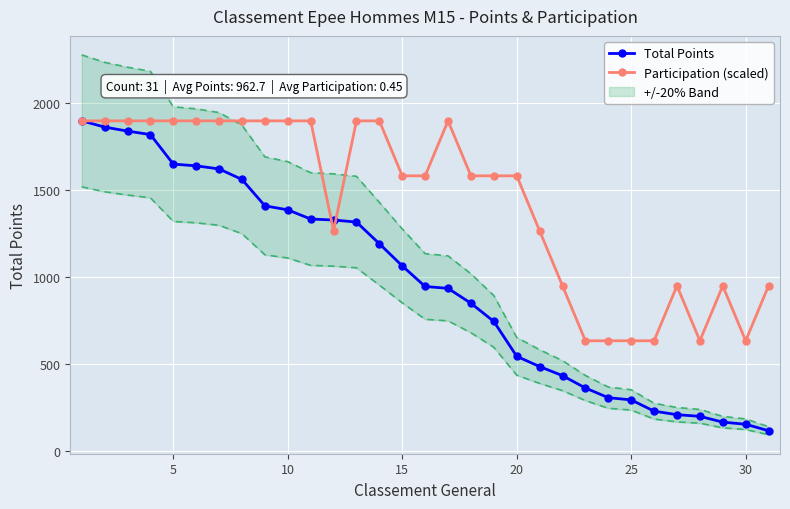

Reading left to right, transcribe all the data shown in this chart.

Total Points: 1896.3	1860.6	1837.4	1817.3	1647.6	1637.8	1619.9	1559.4	1407.8	1384.8	1331.9	1326.3	1314.5	1189.9	1062.6	944.2	933.4	847.8	743.2	542.9	483.9	431.5	360.6	305.0	292.2	227.5	207.2	197.8	164.4	152.4	115.0
Participation (scaled): 1896.3	1896.3	1896.3	1896.3	1896.3	1896.3	1896.3	1896.3	1896.3	1896.3	1896.3	1264.2	1896.3	1896.3	1580.2	1580.2	1896.3	1580.2	1580.2	1580.2	1264.2	948.1	632.1	632.1	632.1	632.1	948.1	632.1	948.1	632.1	948.1